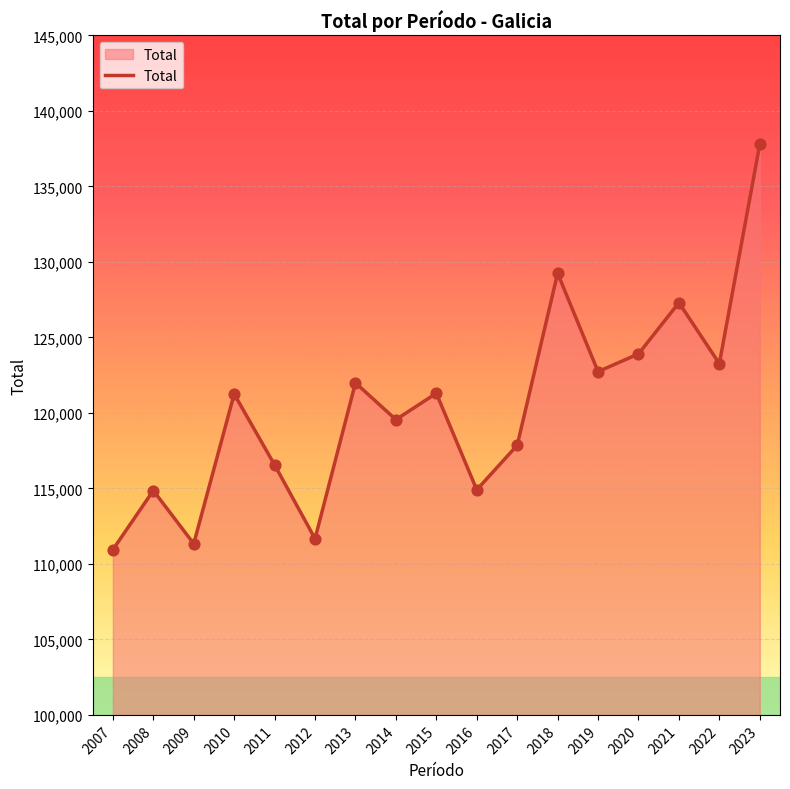

What is the change in value from 2013 to 2021?

+5308